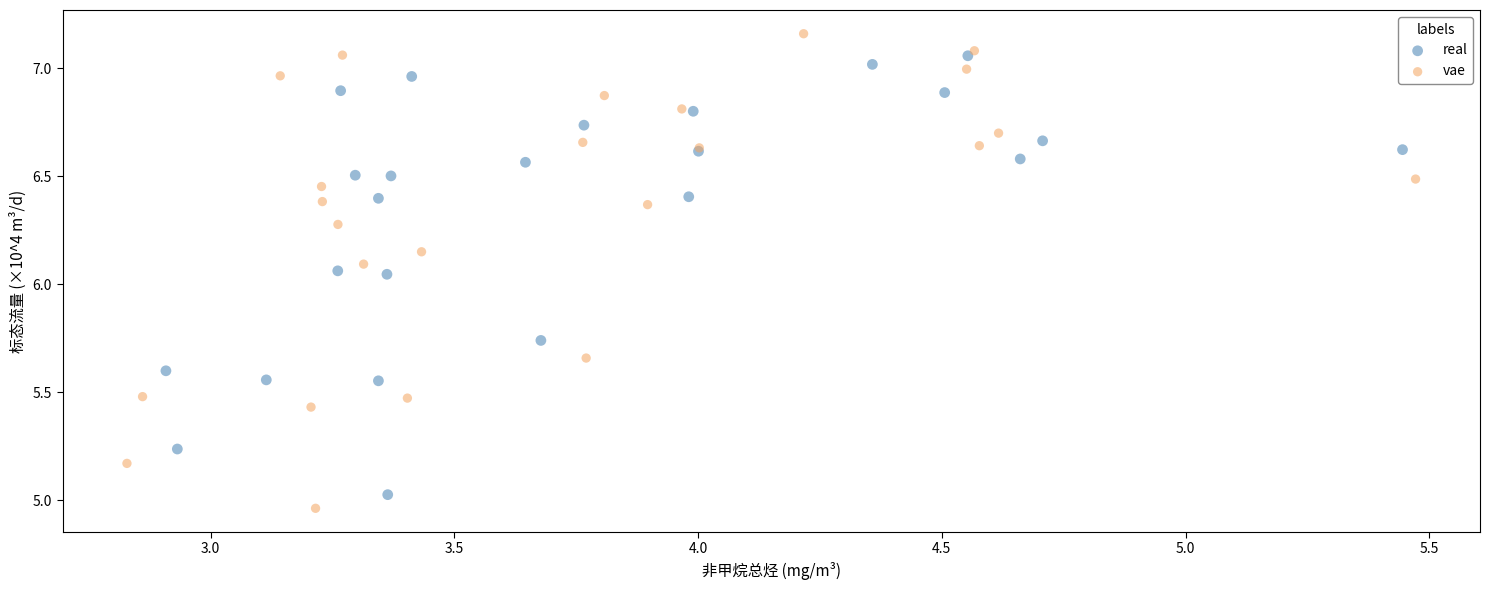

Which series contains the lowest Y value?

vae